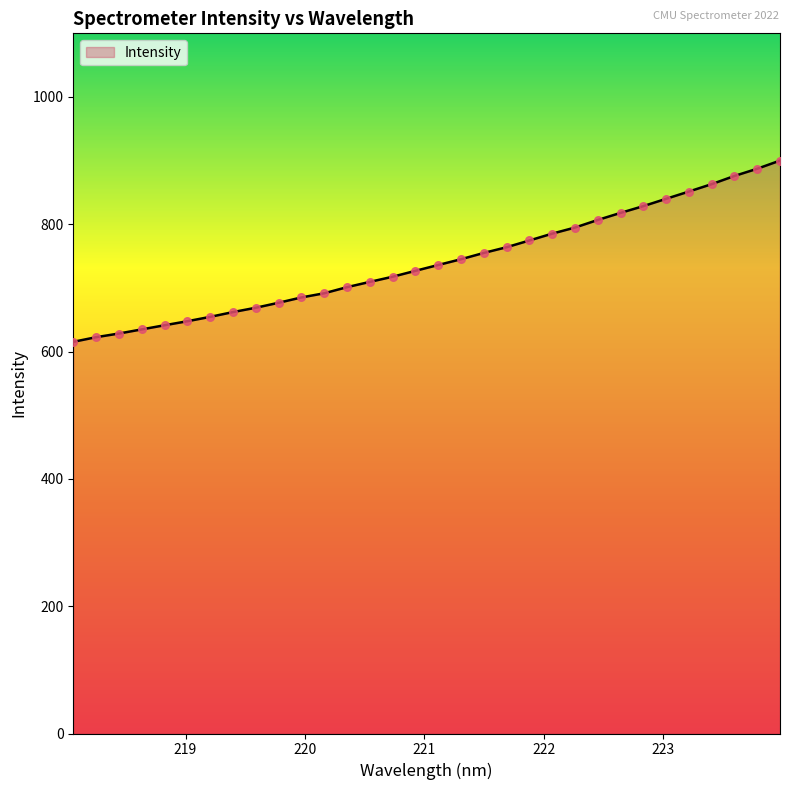

What is the greatest value displayed?

900.1